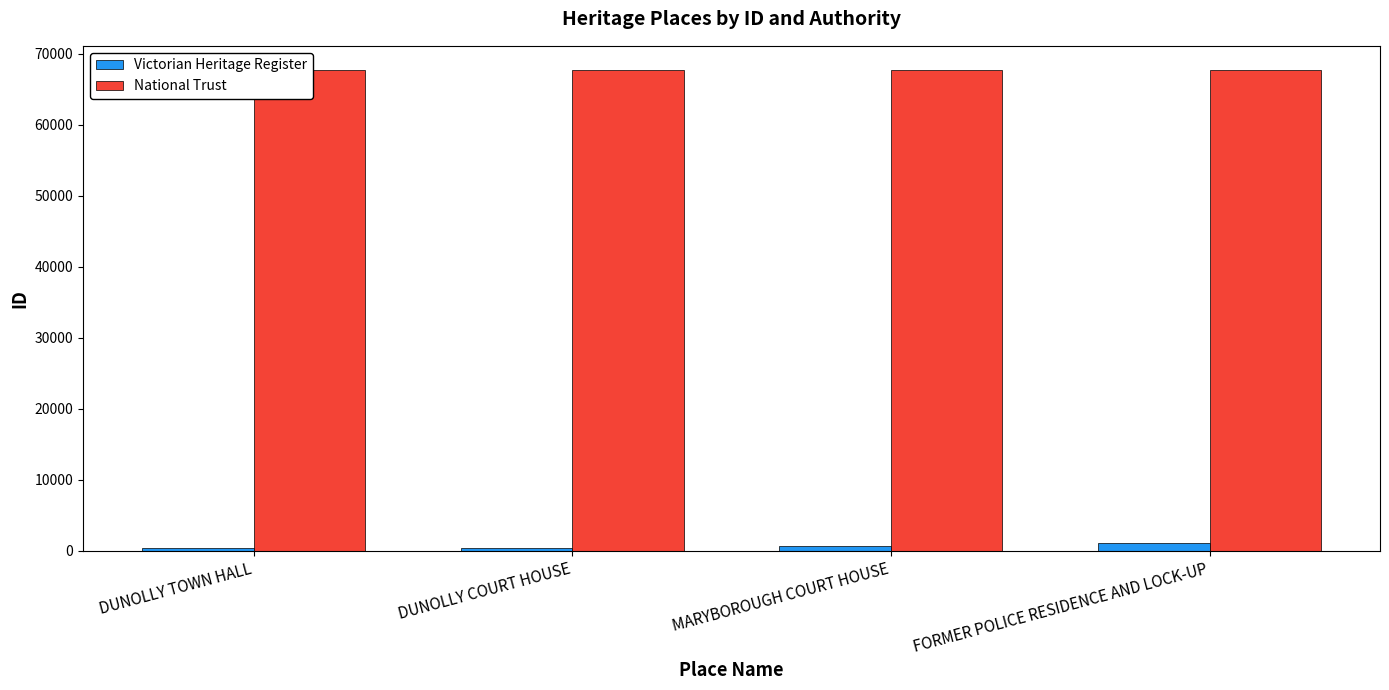

What is the lowest value of the Victorian Heritage Register series?

345